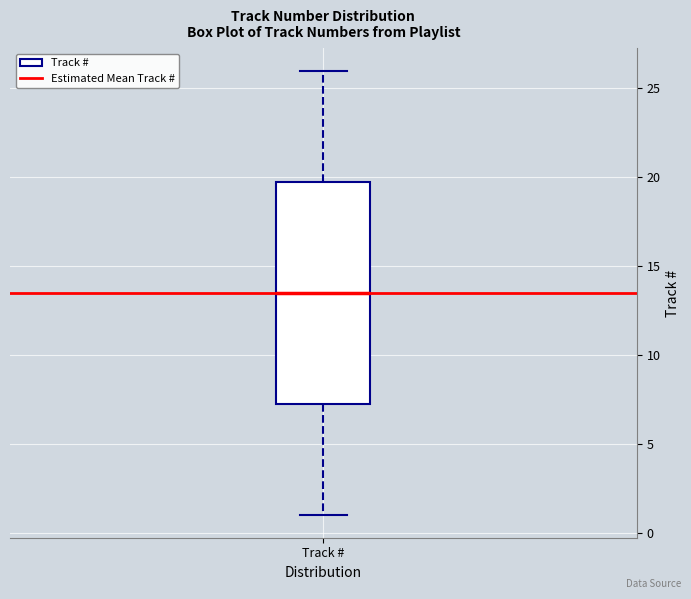

Transcribe this box plot: give where the median line is, the range the box spans, and where the two whiskers end, as read against the y-axis. The values are not printed on the chart, so give them approximately, as read against the axis.

median 13.5, box 7.5 to 20.0, whiskers 1.0 to 26.0